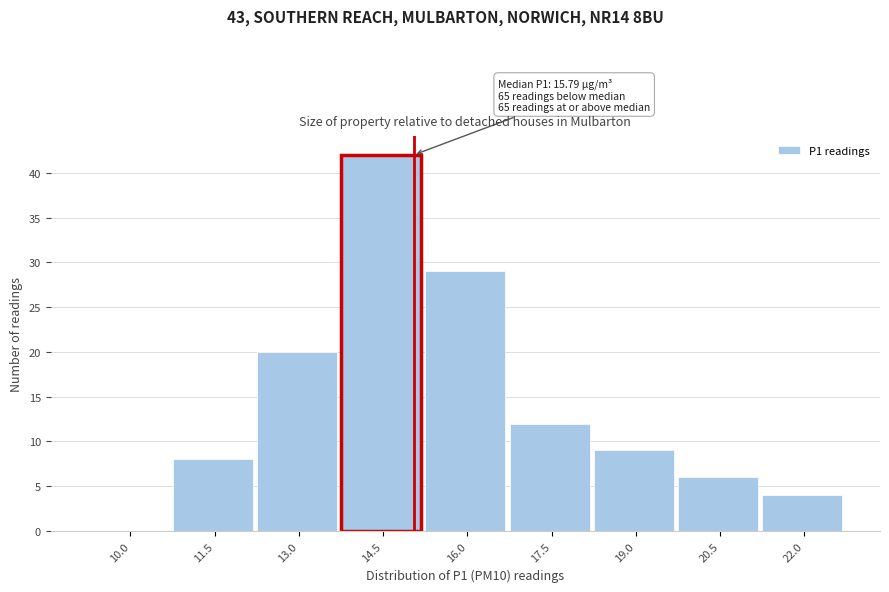

Reading left to right, transcribe all the data shown in this chart.

10.0=0	11.5=8	13.0=20	14.5=42	16.0=29	17.5=12	19.0=9	20.5=6	22.0=4